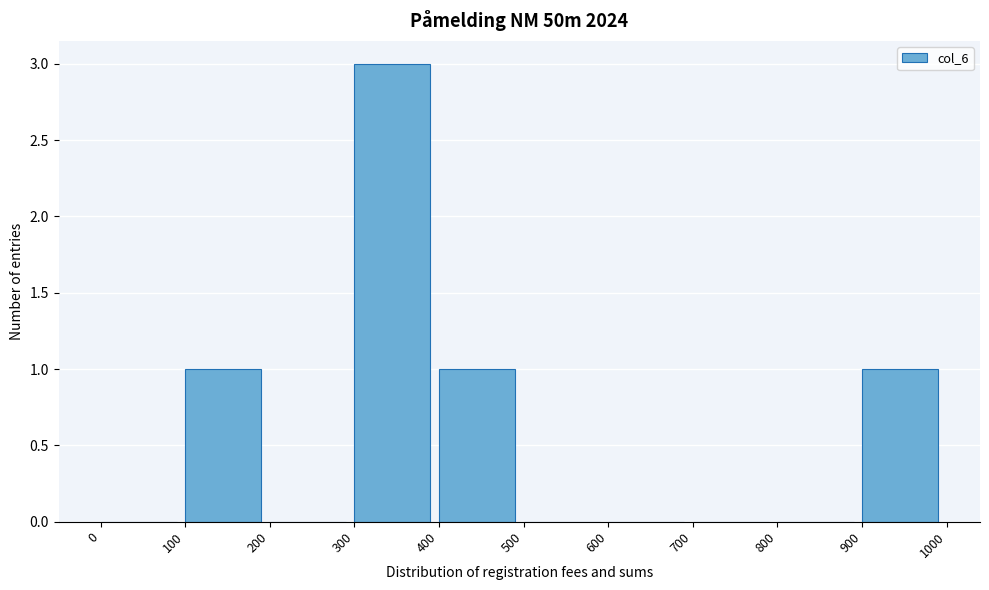

How tall is the bar that spans 100 to 200 on the x-axis? The values are not printed on the chart, so give them approximately, as read against the axis.

1